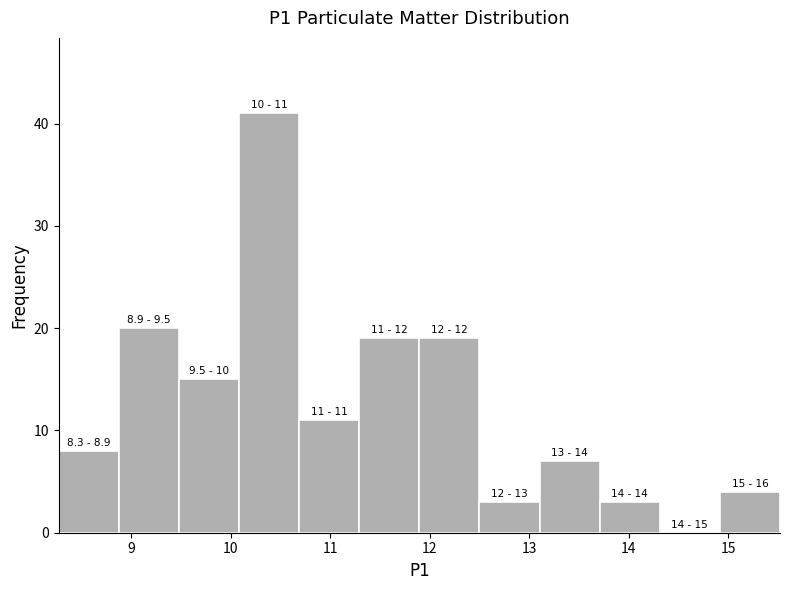

Which range on the x-axis has the tallest bar?

10.1 to 10.7